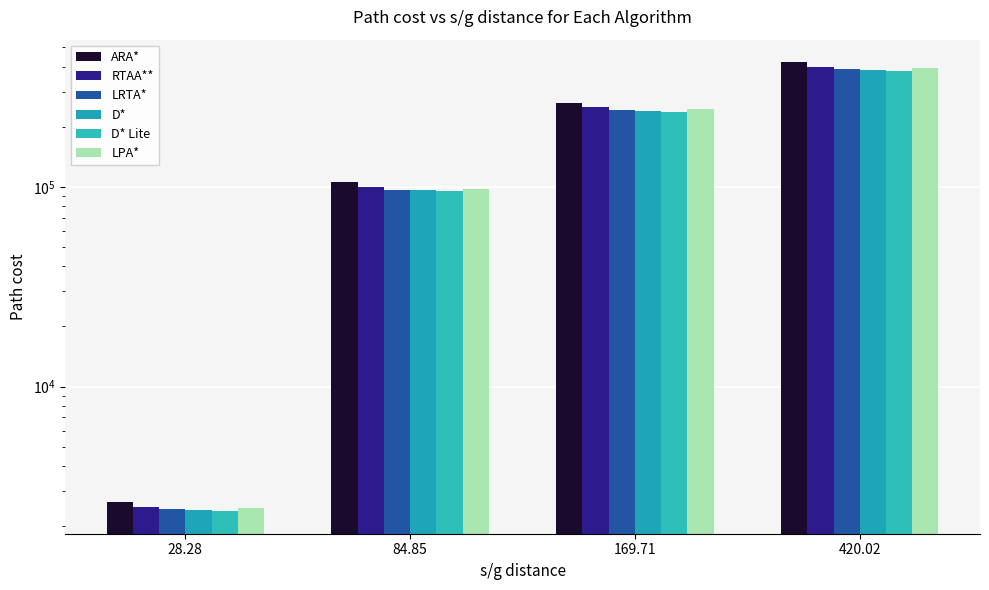

Between 28.28 and 169.71, which series saw the biggest shift?

ARA*